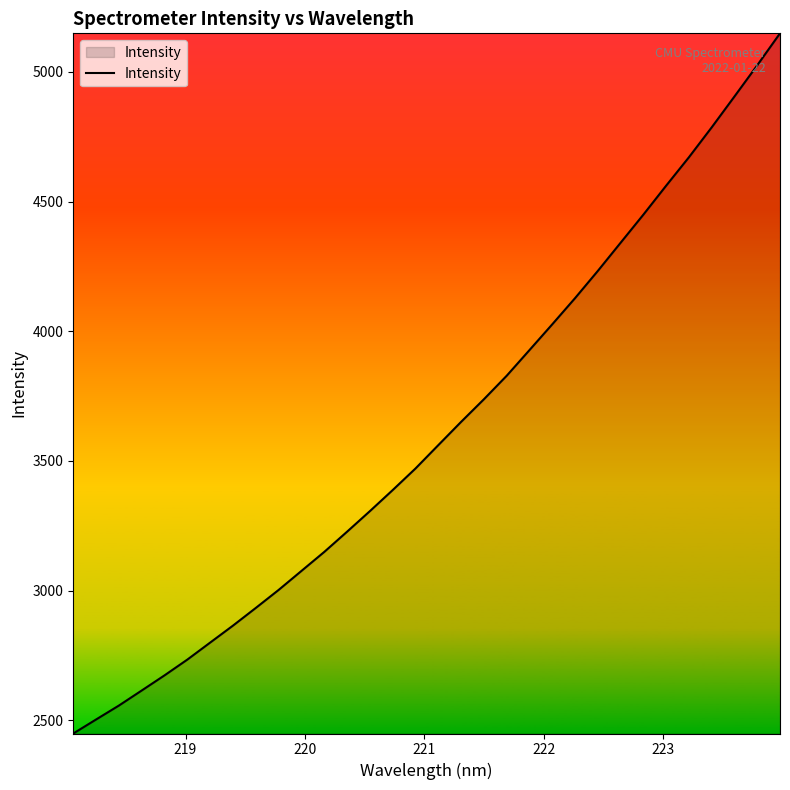

What is the maximum value shown in the chart?

5148.4